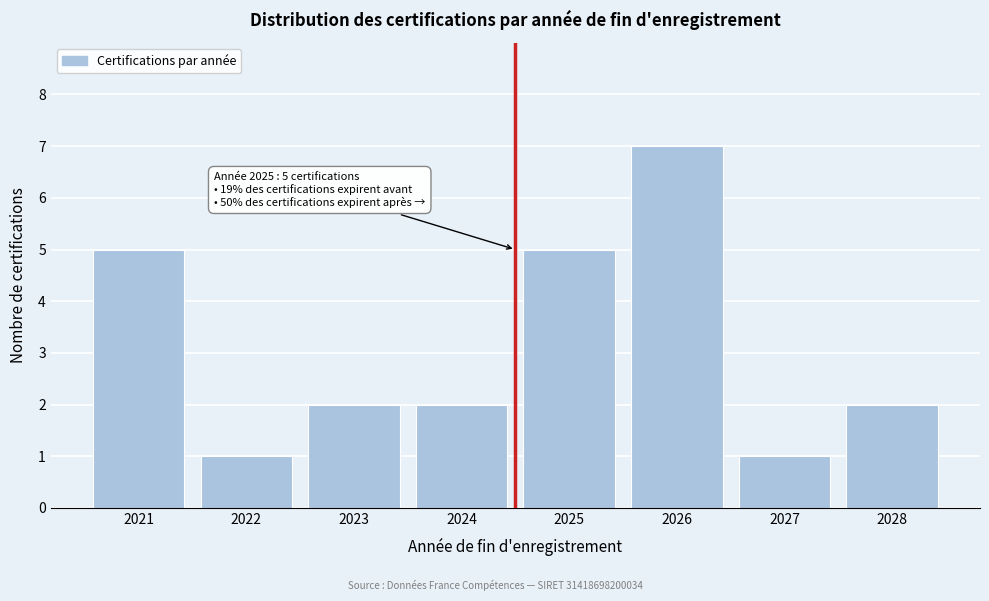

Reading left to right, what are all the values shown in this chart?

2021=5	2022=1	2023=2	2024=2	2025=5	2026=7	2027=1	2028=2